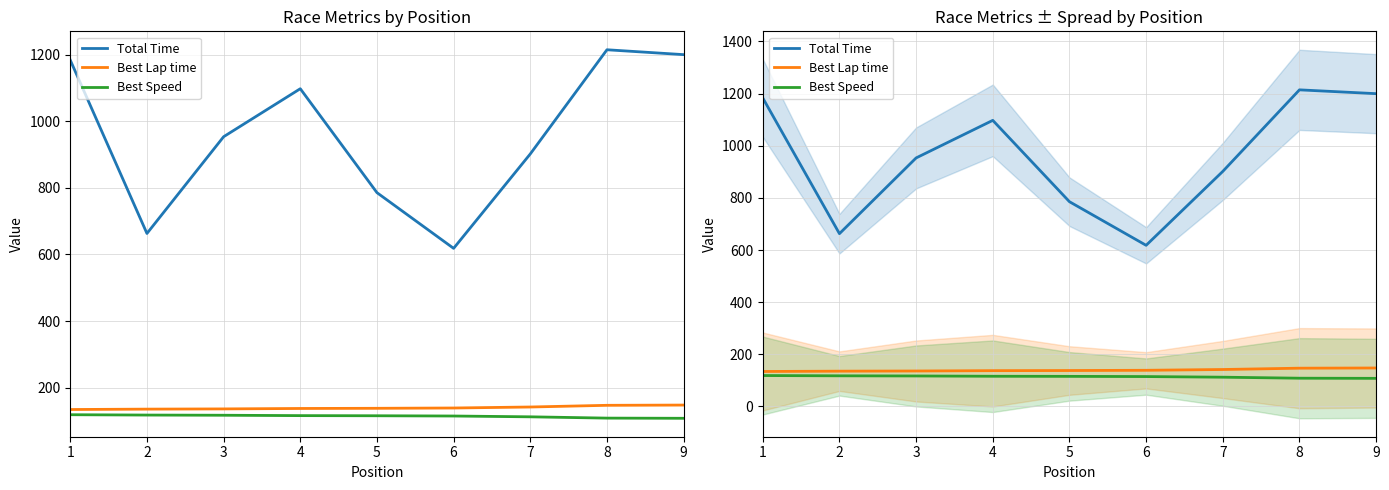

Reading left to right, transcribe all the data shown in this chart.

Total Time: 1=1183.4	2=662.9	3=953.4	4=1097.5	5=785.5	6=618.2	7=901.7	8=1214.5	9=1199.9
Best Lap time: 1=134.2	2=135.4	3=136.0	4=137.3	5=137.8	6=138.8	7=141.7	8=146.8	9=147.6
Best Speed: 1=118.6	2=117.6	3=117.0	4=115.9	5=115.4	6=114.7	7=112.3	8=108.4	9=107.8